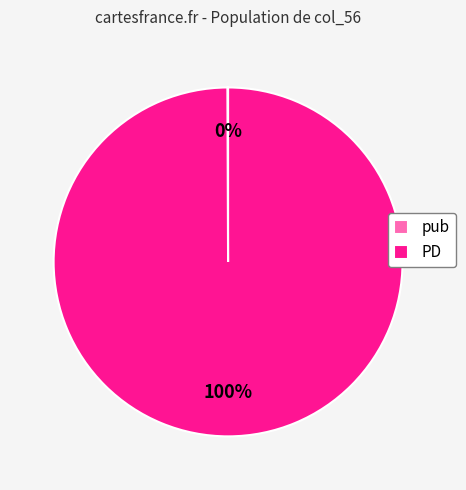

Is it true that PD is 100% of the pie?

True